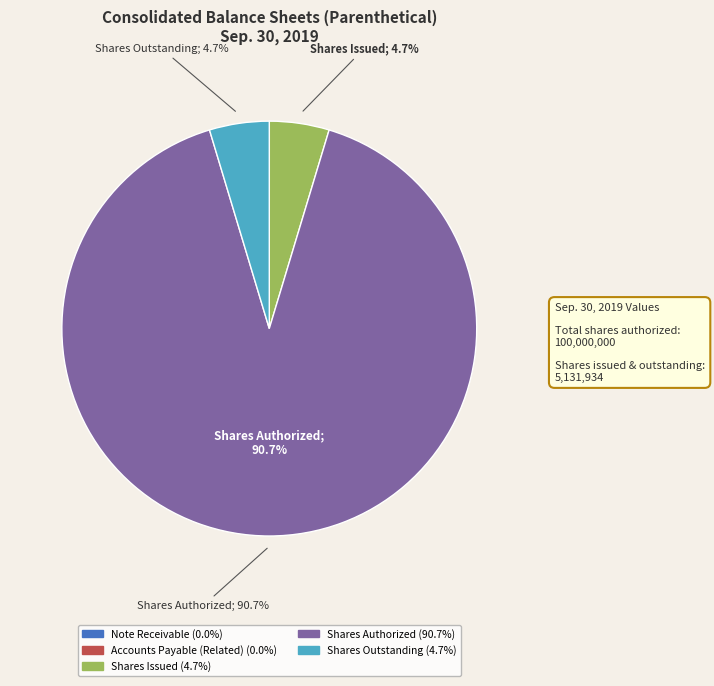

Is there a majority slice in this chart?

Yes